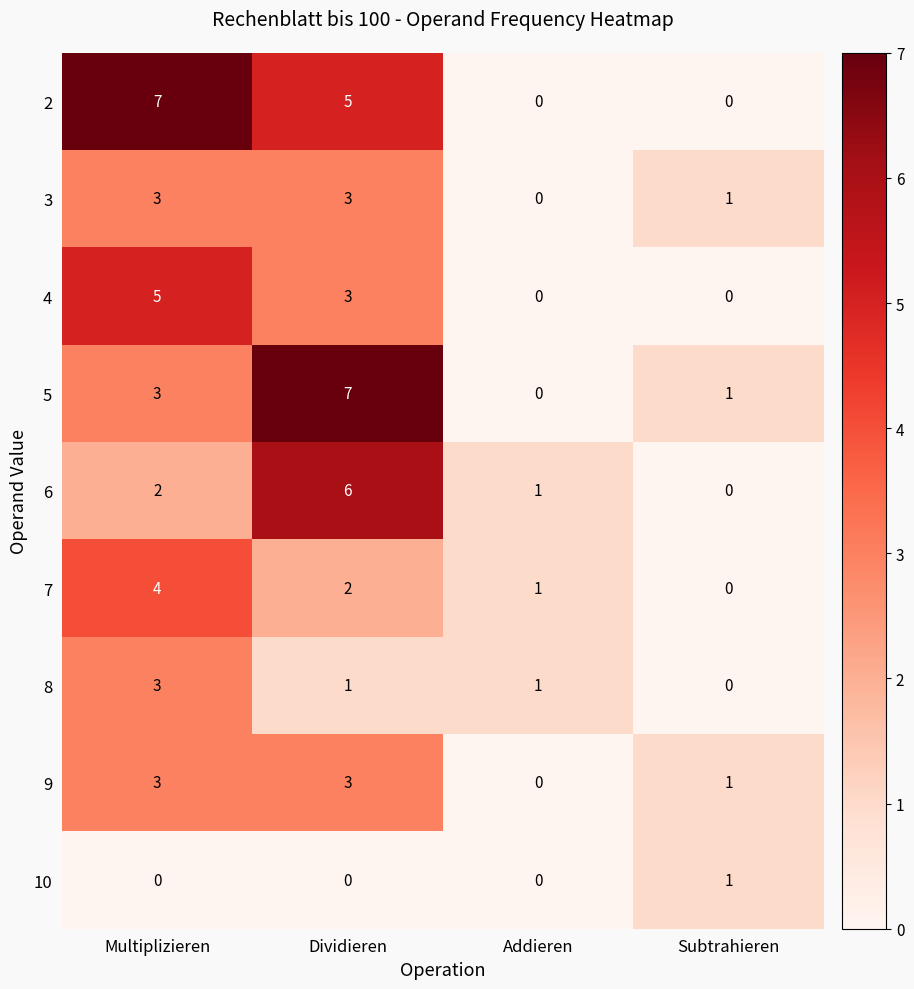

What is the total value across all series at Subtrahieren?

4